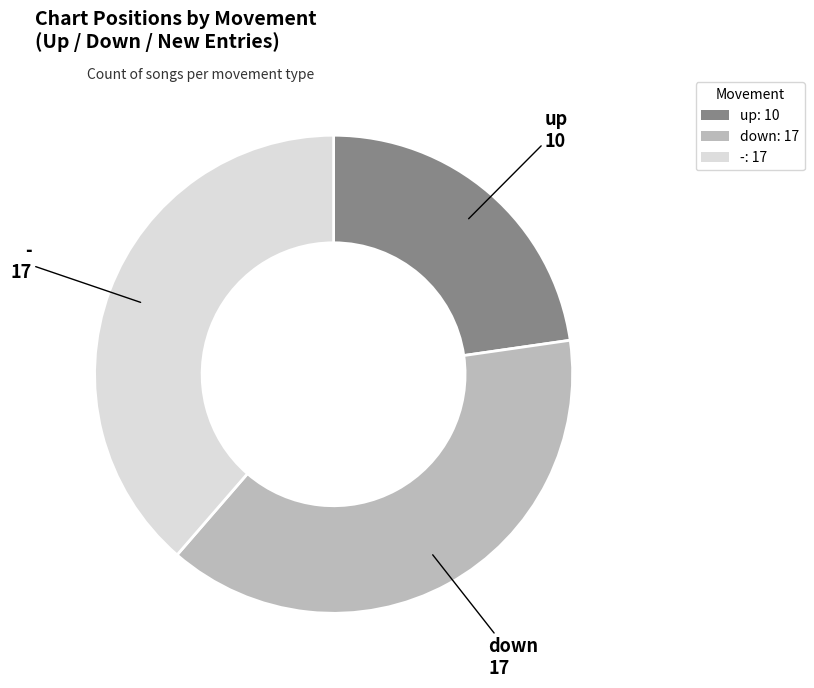

Is the sum of -: 17 and up: 10 greater than half?

Yes